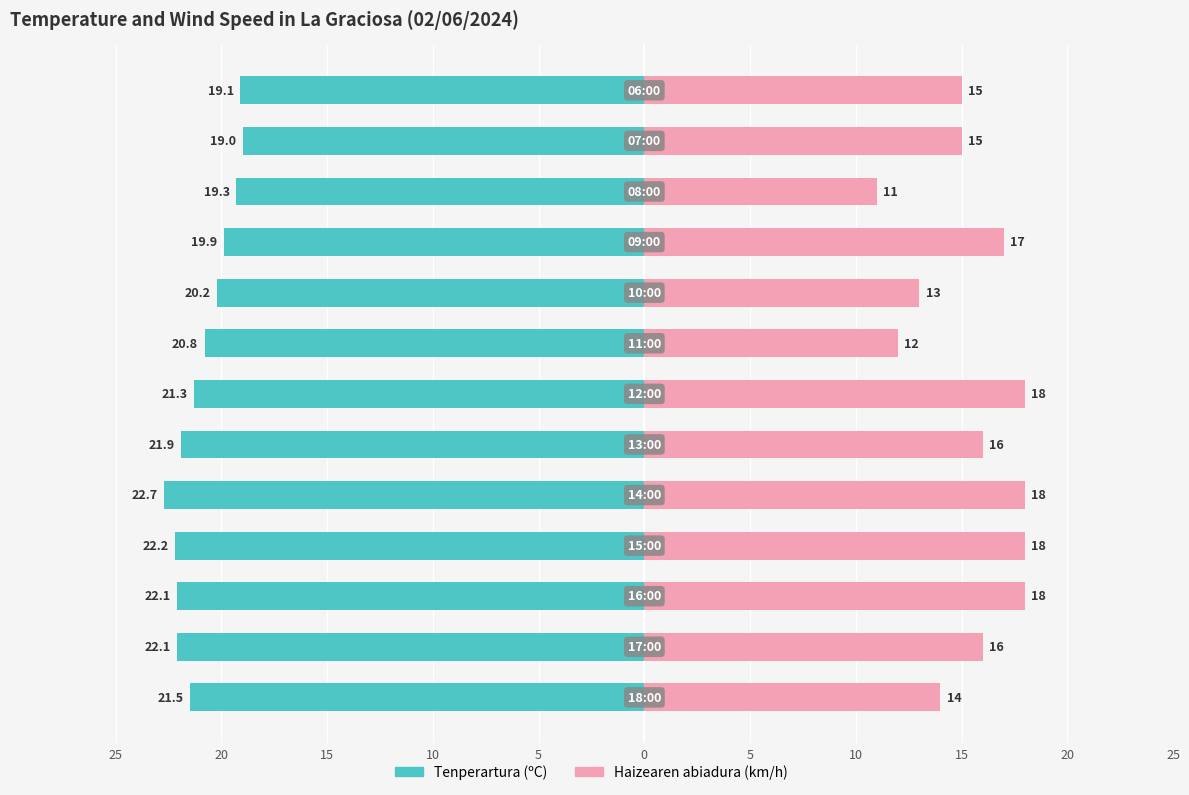

Between 0 and 5, which series saw the biggest shift?

Haizearen abiadura (km/h)